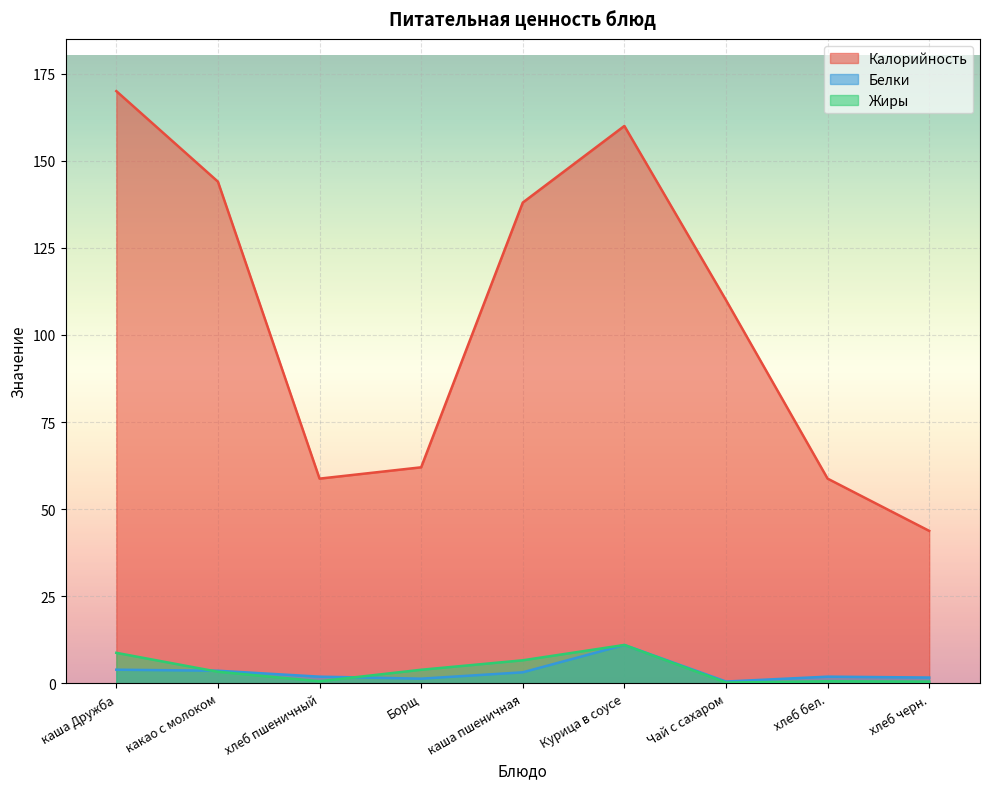

The Жиры series shows 0.2 at хлеб бел.. True or false?

False